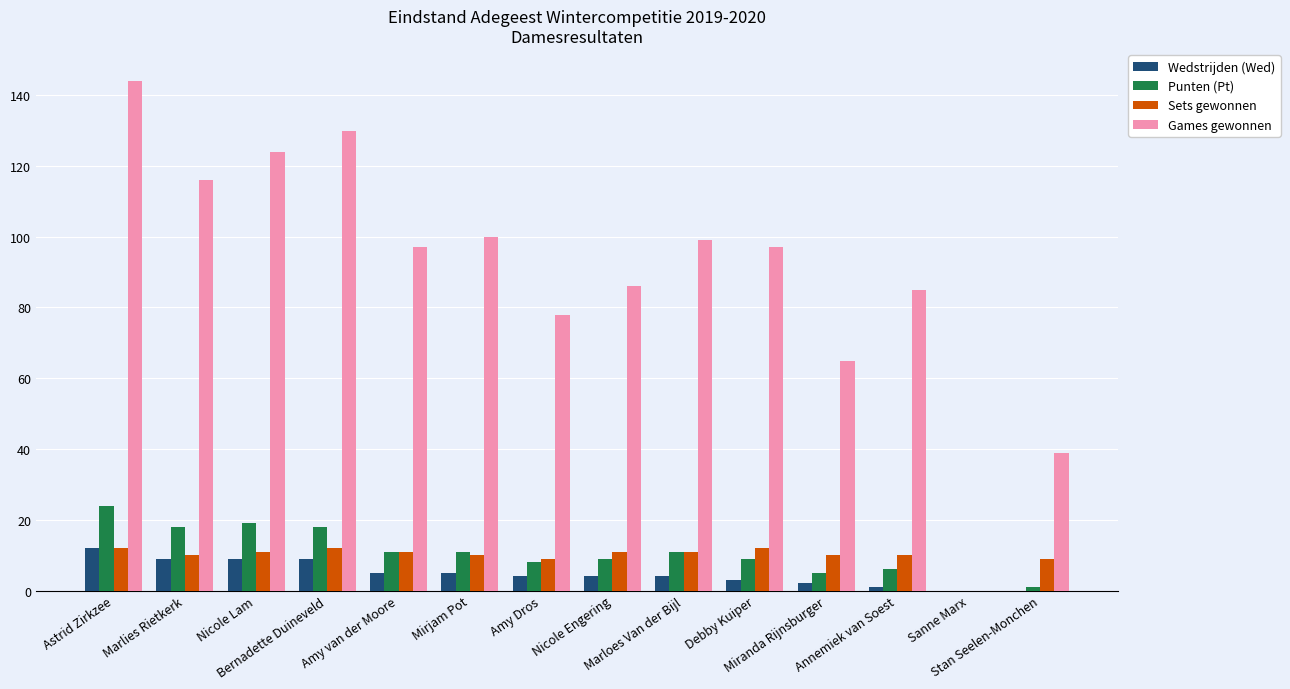

What is the spread (max minus min) of values at Stan Seelen-Monchen?

39